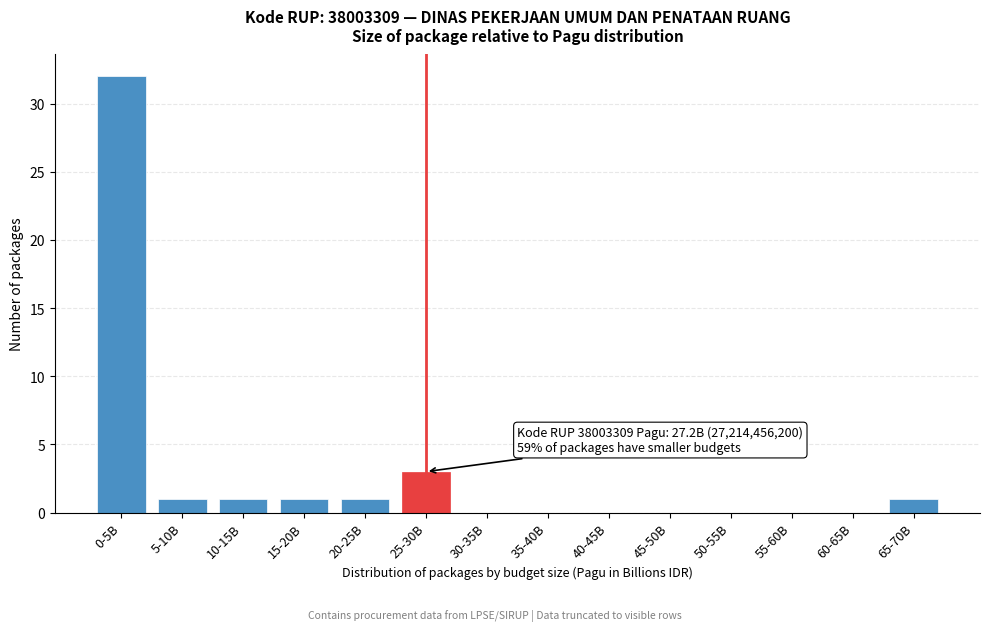

Reading left to right, list all the values displayed in this chart.

0-5B=32	5-10B=1	10-15B=1	15-20B=1	20-25B=1	25-30B=3	30-35B=0	35-40B=0	40-45B=0	45-50B=0	50-55B=0	55-60B=0	60-65B=0	65-70B=1